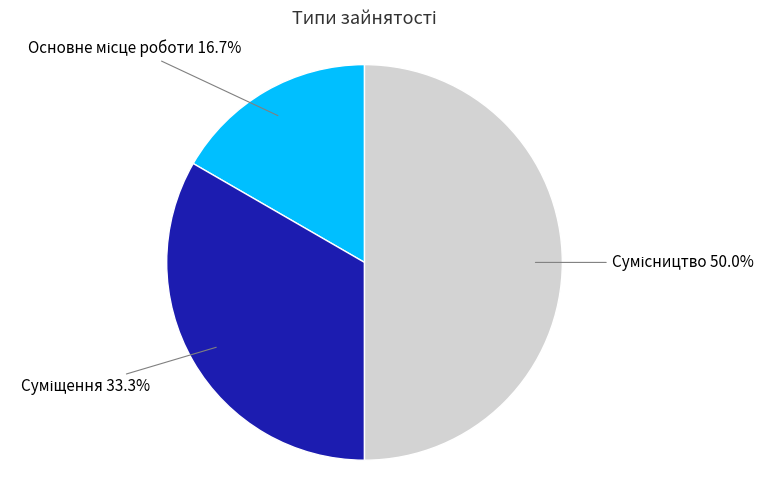

Approximately how many times larger is the value at Сумісництво compared to Основне місце роботи?

3.0